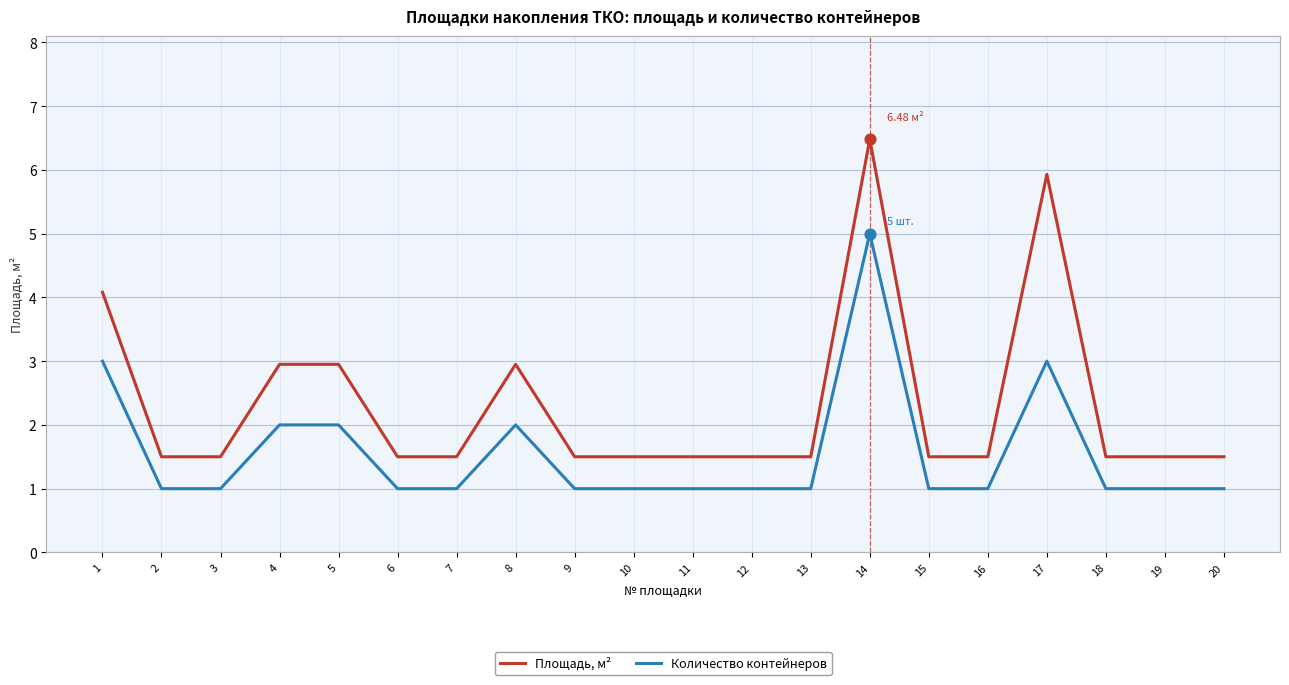

Which series has the largest total across all categories?

Площадь, м²